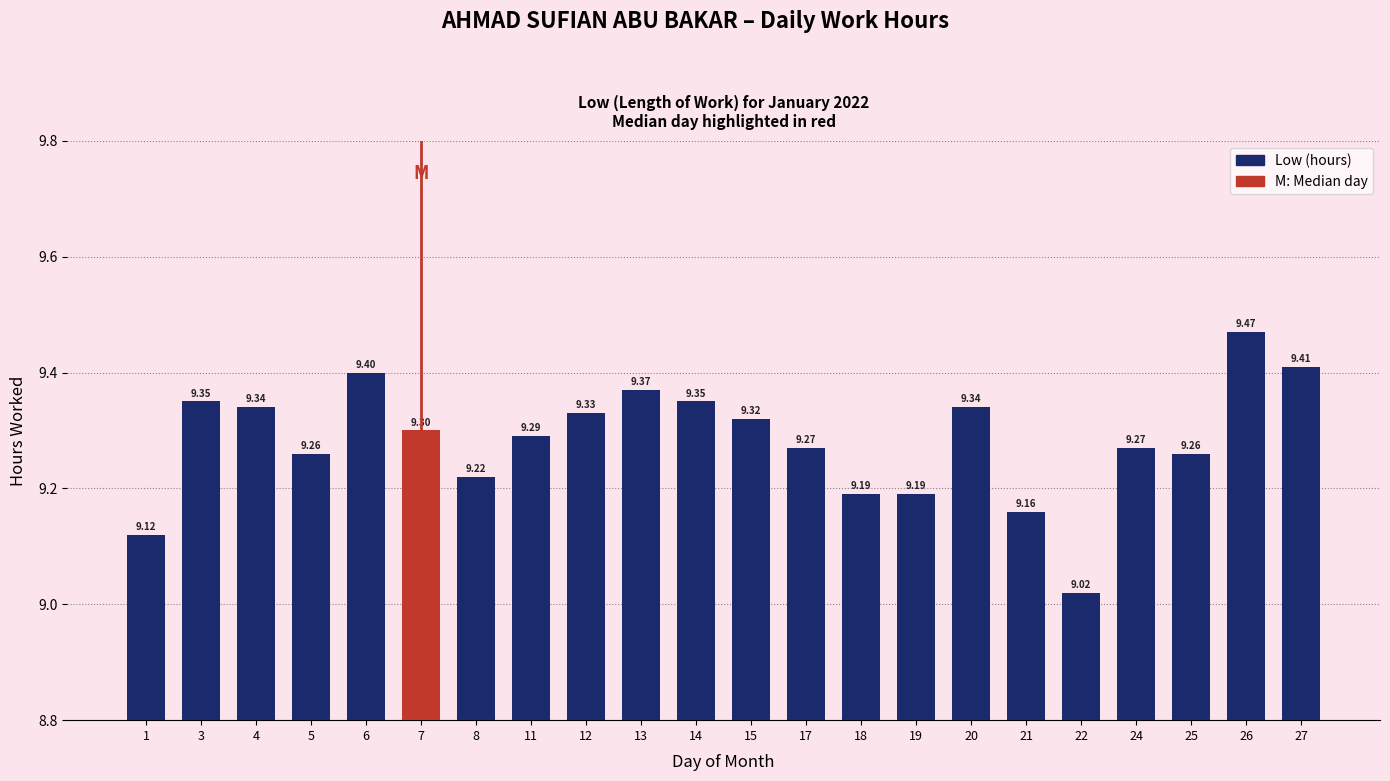

The value at 13 is 9.4. True or false?

True